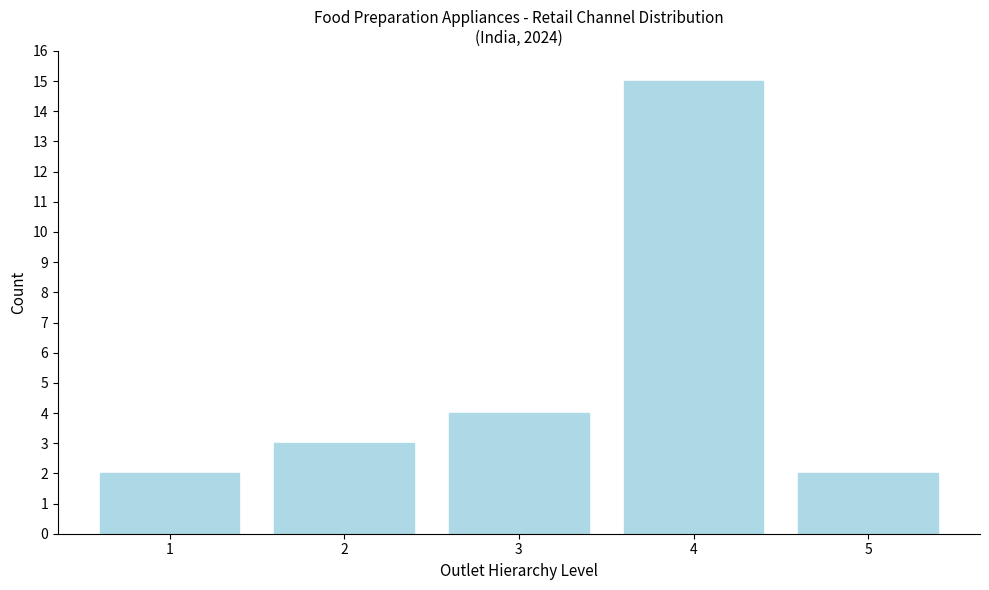

Reading left to right, transcribe all the data shown in this chart.

2	3	4	15	2